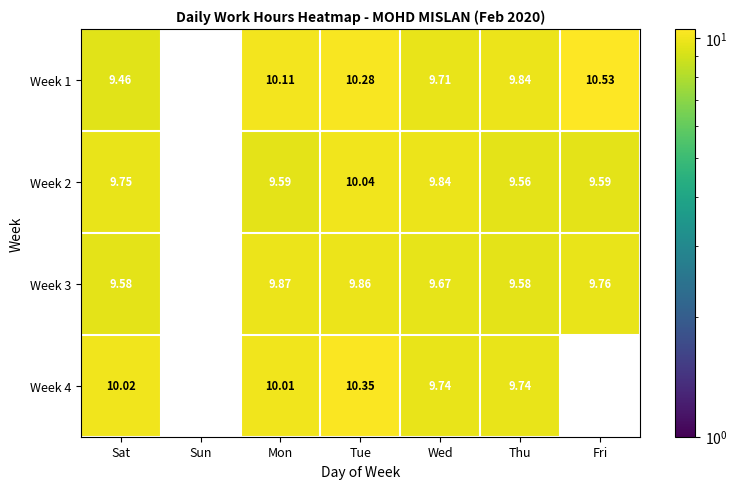

Is the value of Week 4 at Tue greater than the value of Week 3 at Thu?

Yes